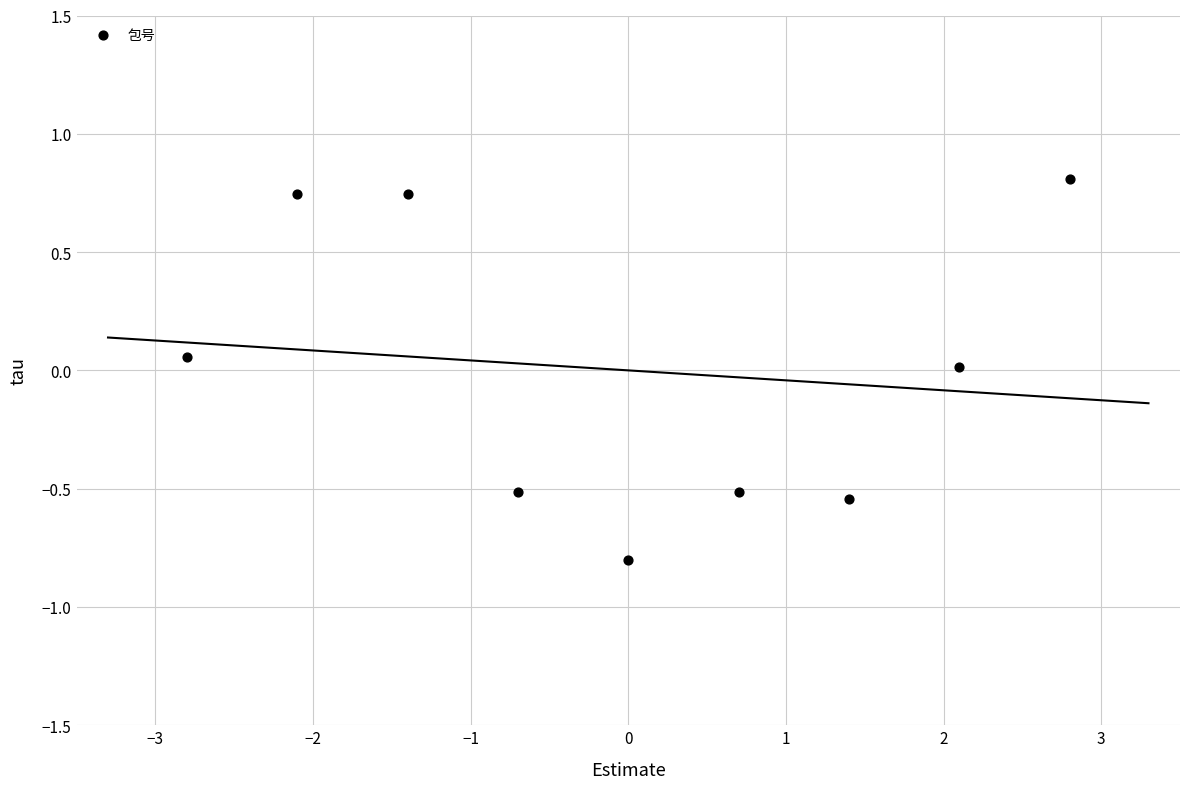

What is the range of Y values (max minus min)?

1.6